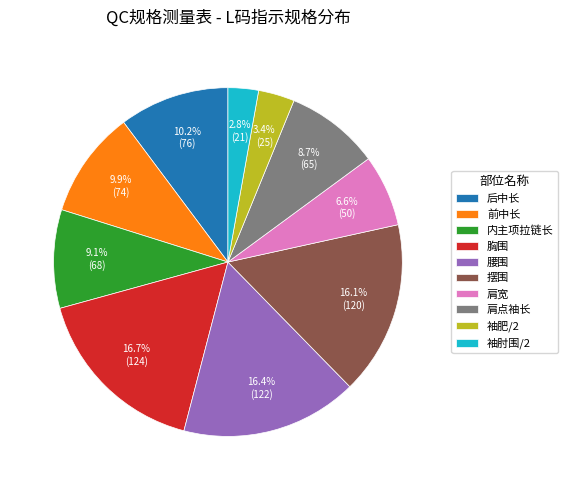

To the nearest percent, what portion does 胸围 represent?

17%